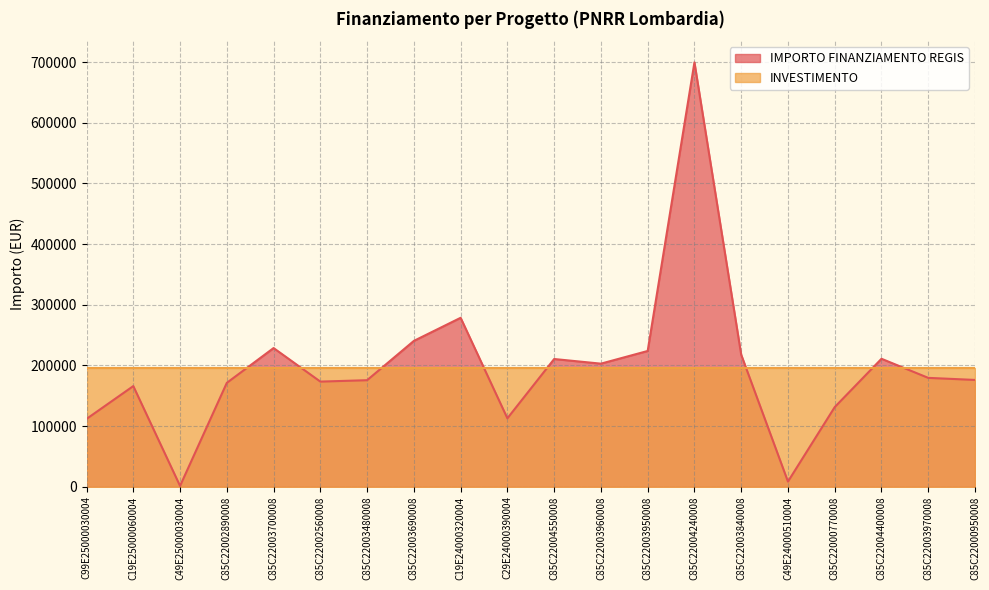

What position from the right is C49E24000510004?

5